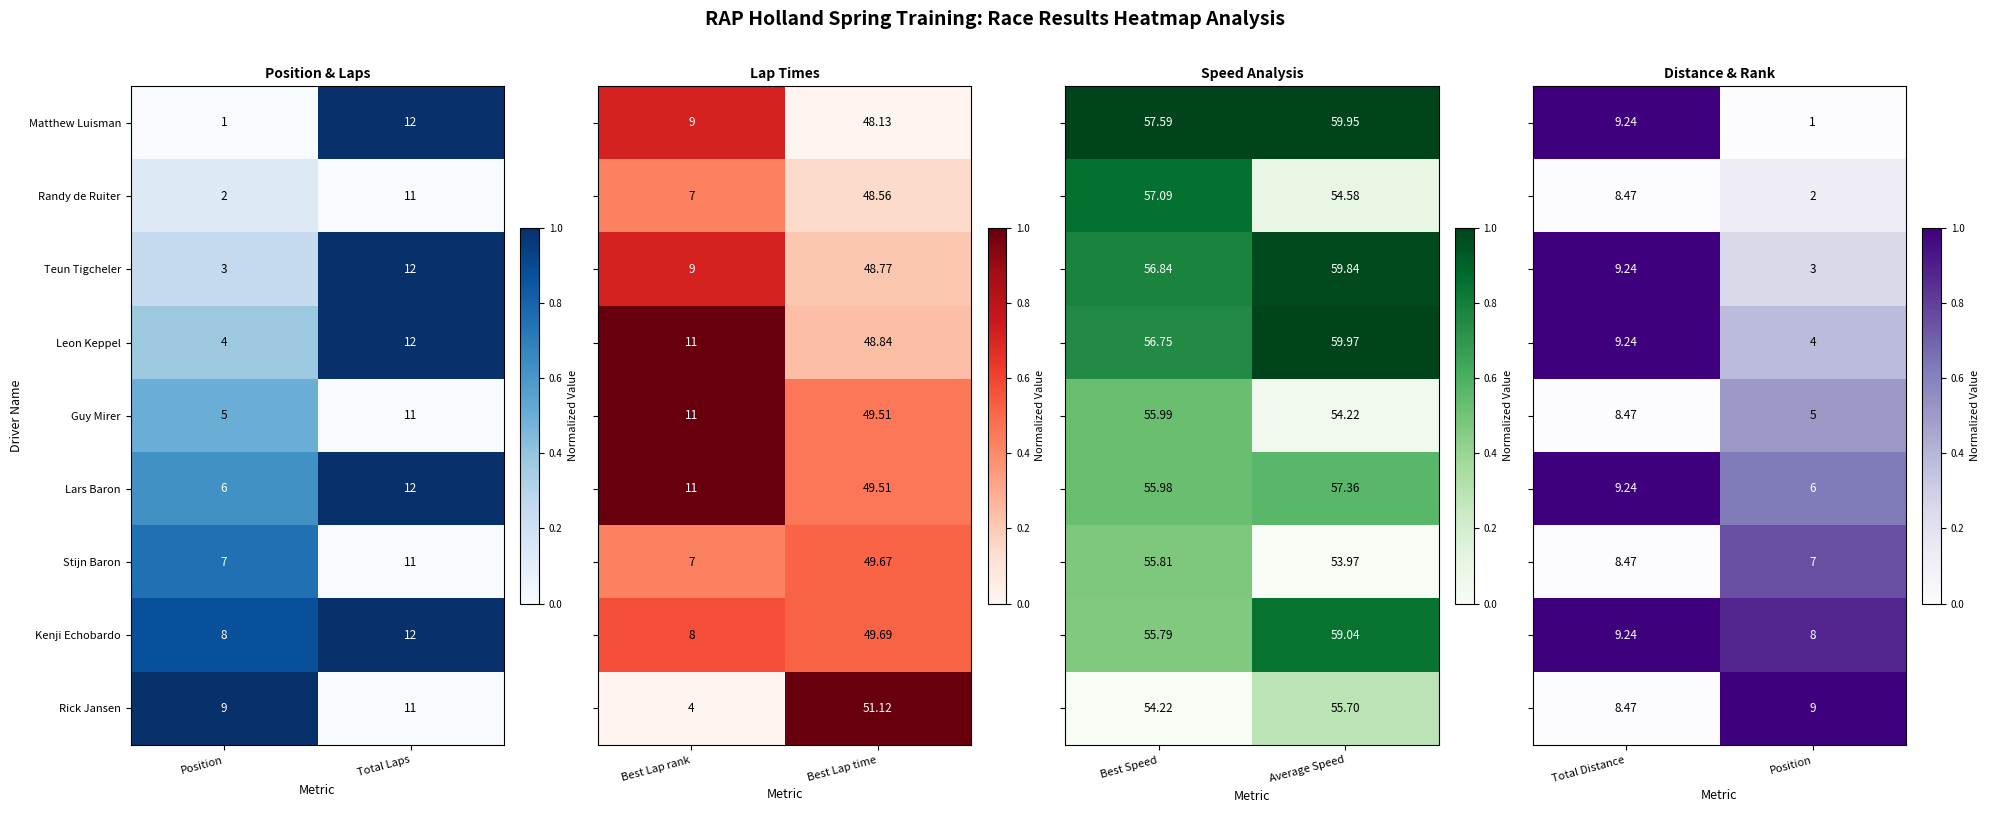

Is the value of Teun Tigcheler at Position greater than the value of Matthew Luisman at Position?

Yes